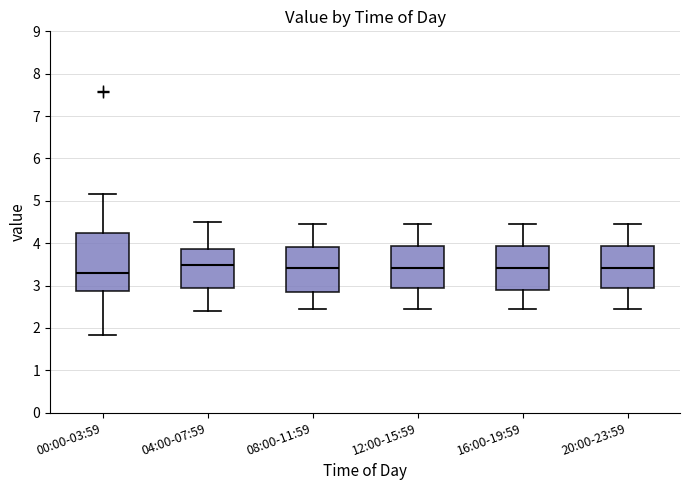

Where is the upper edge of the box for 08:00-11:59 on the y-axis? The values are not printed on the chart, so give them approximately, as read against the axis.

3.9